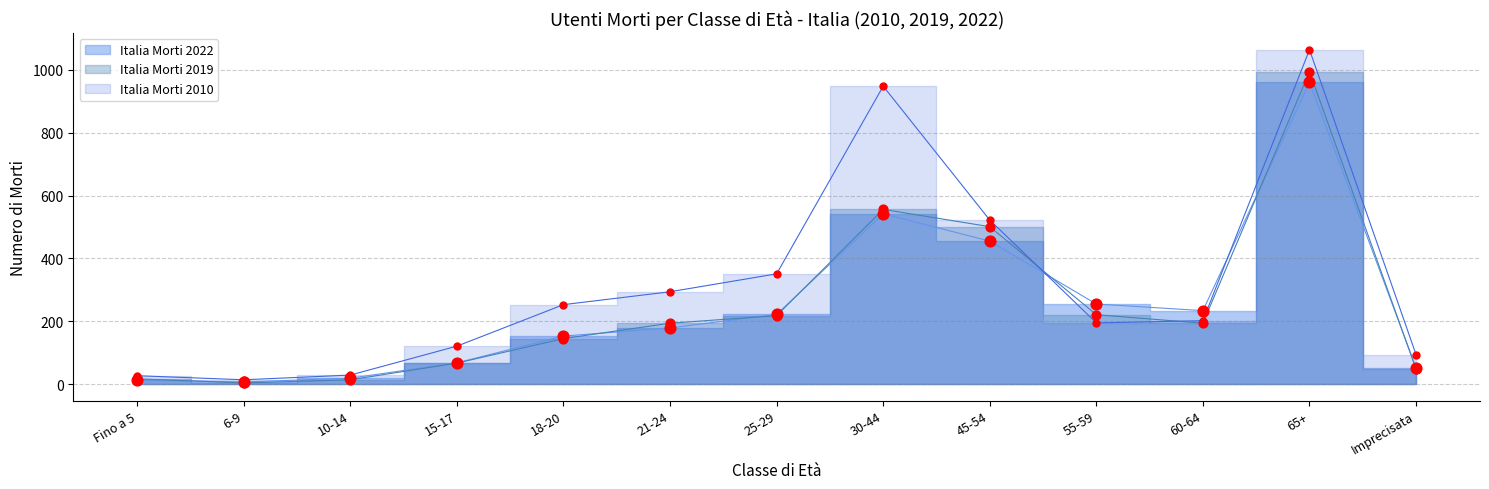

Which series contains the highest Y value?

Italia Morti 2010